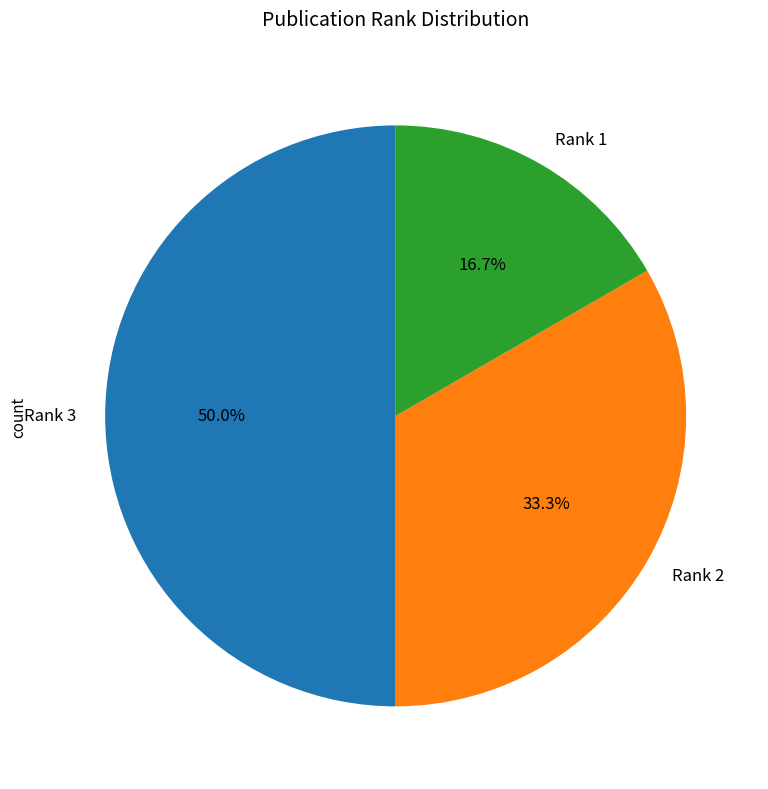

How many slices are in this pie chart?

3